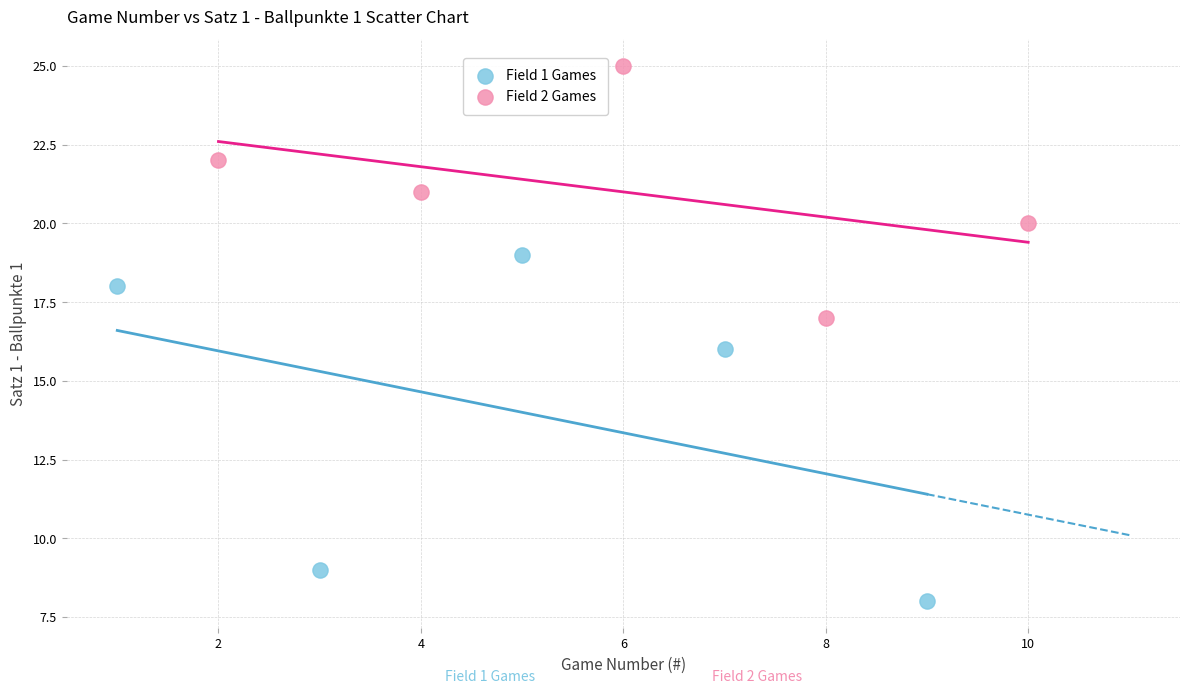

Which series has the largest Y range (max minus min)?

Field 1 Games